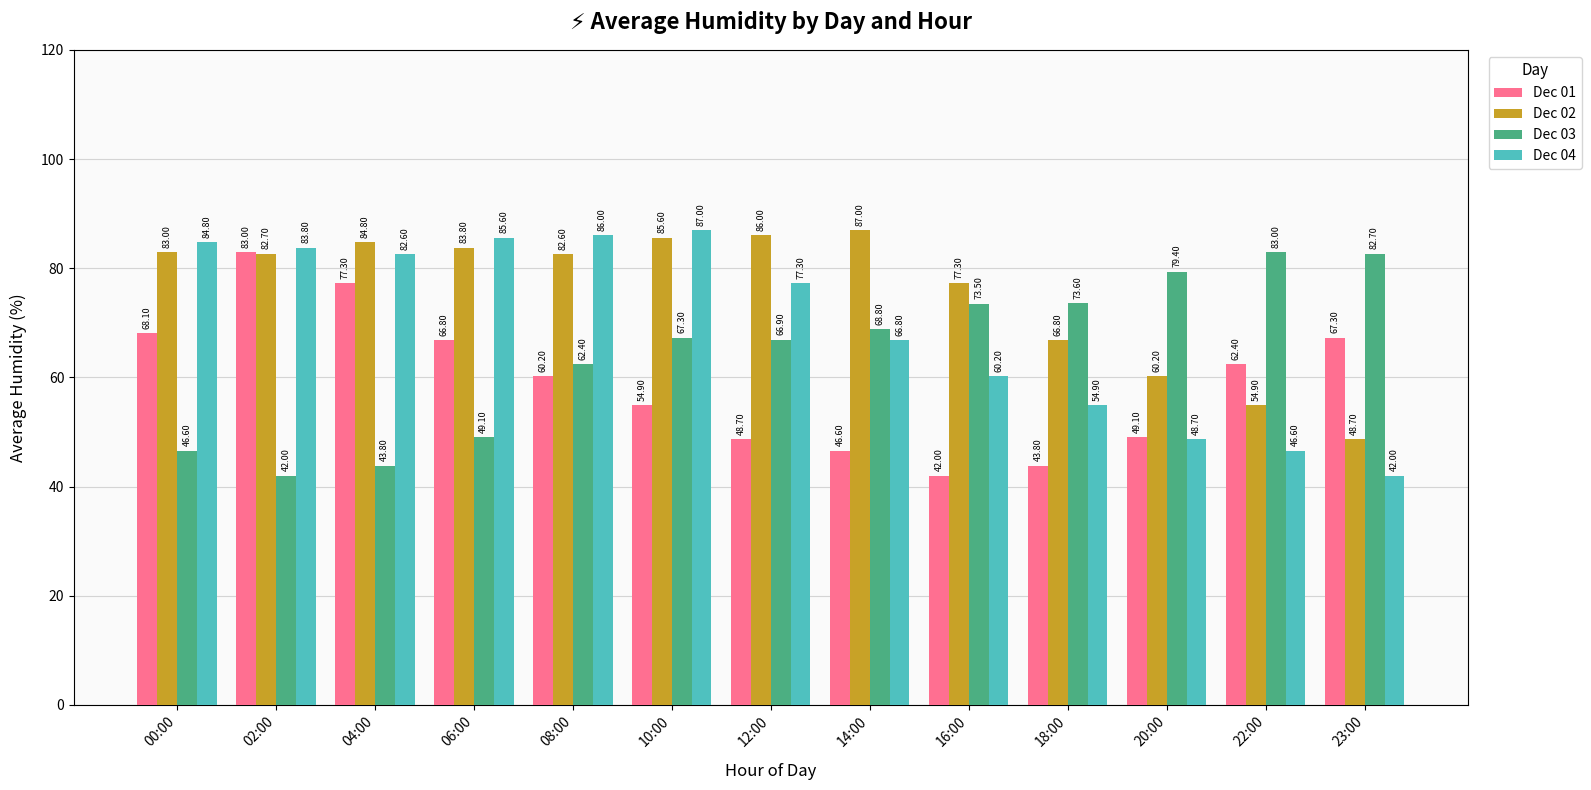

What is the spread (max minus min) of values at 00:00?

38.2